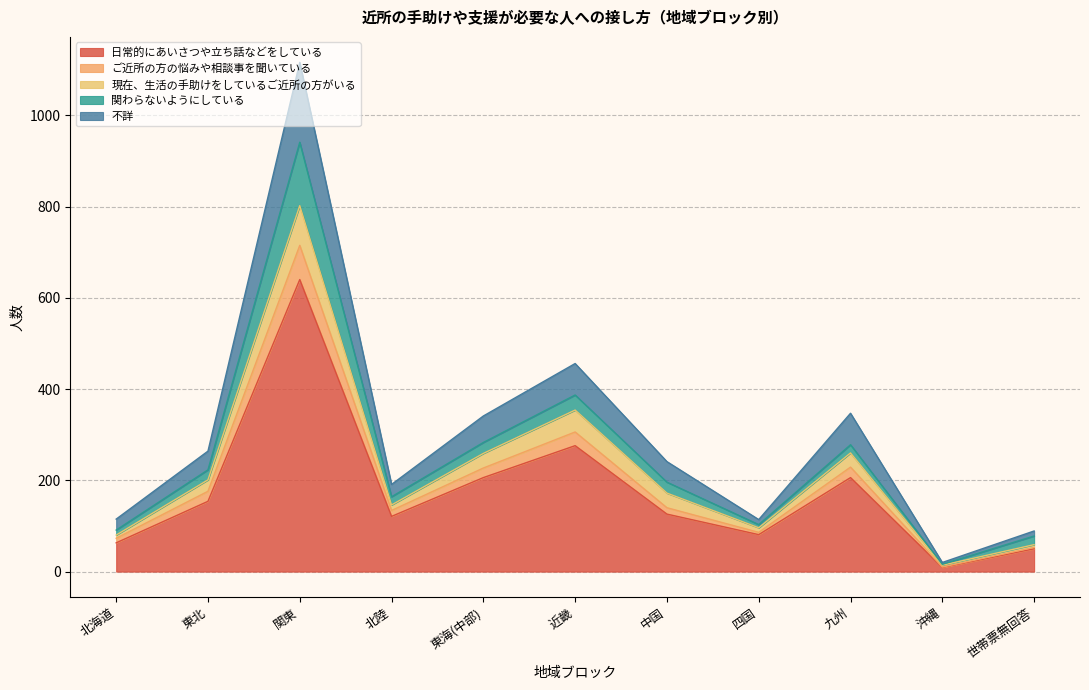

True or false: 日常的にあいさつや立ち話などをしている has a value of 63 at 北海道.

True